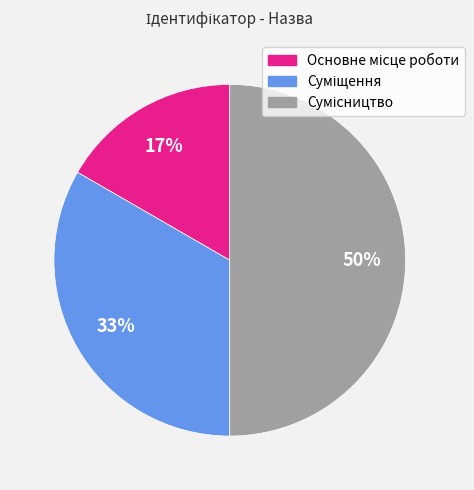

To the nearest percent, what is the average slice percentage?

33%